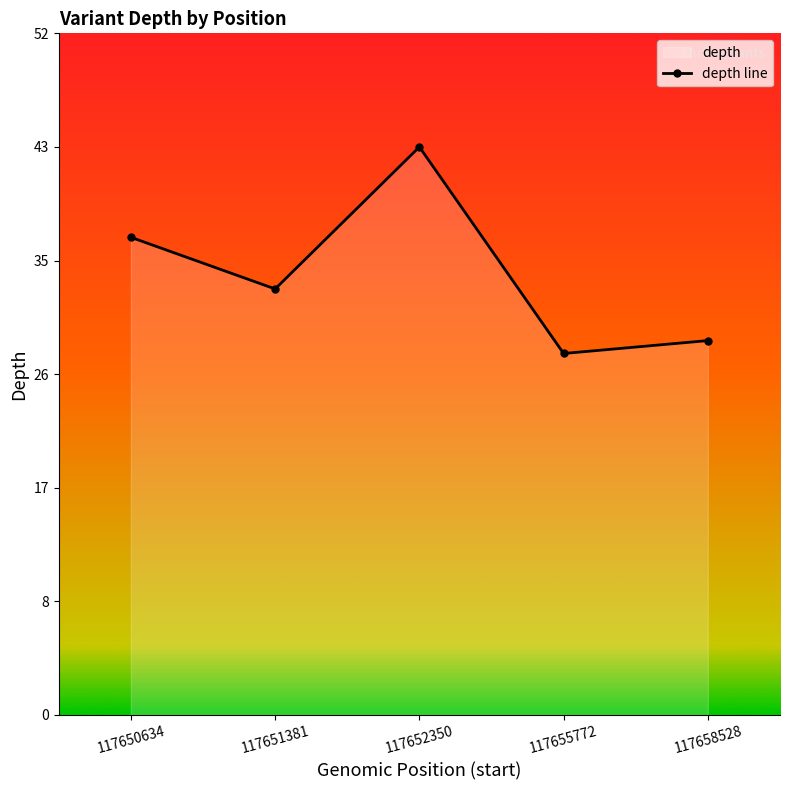

What is the sum of all values?

171